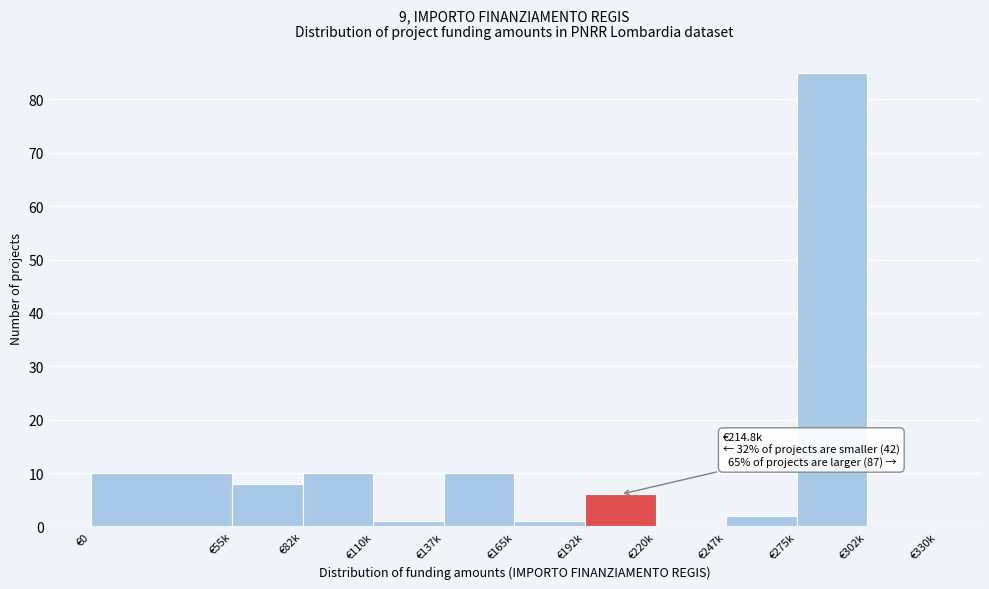

Reading left to right, transcribe all the data shown in this chart.

€0=10	€55k=8	€82k=10	€110k=1	€137k=10	€165k=1	€192k=6	€220k=0	€247k=2	€275k=85	€302k=0